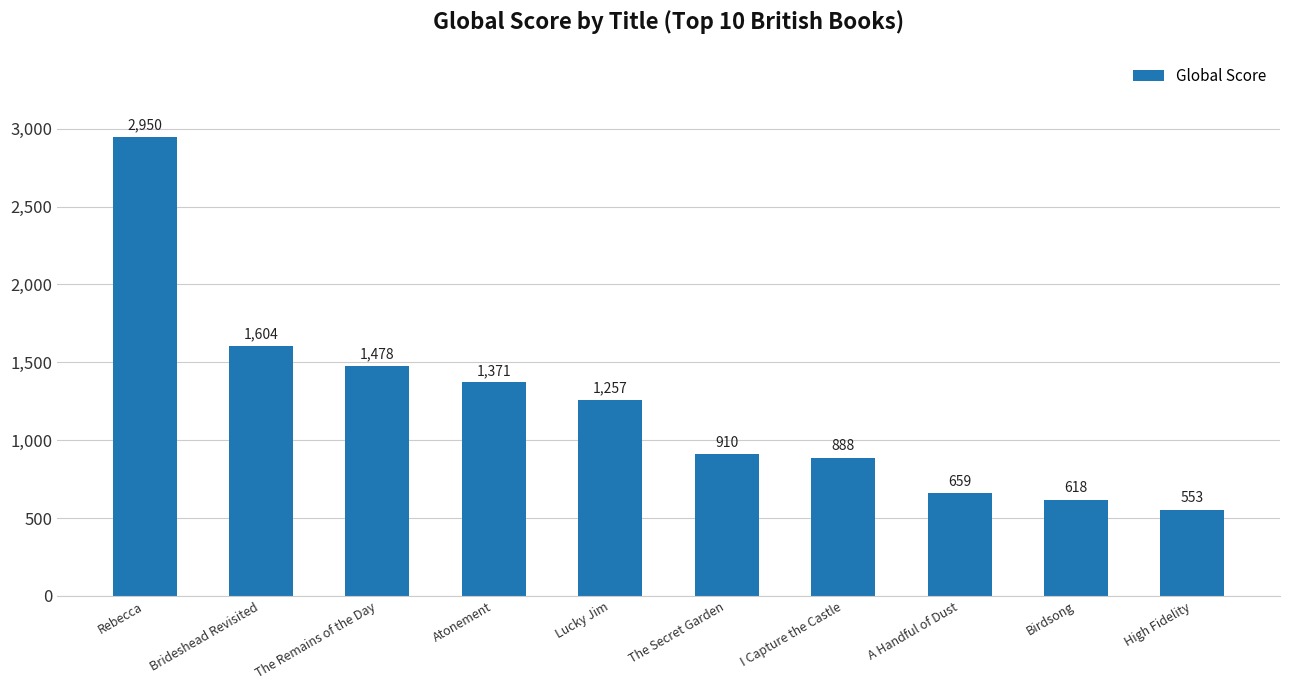

Reading right to left, extract all data points from this chart.

553	618	659	888	910	1257	1371	1478	1604	2950